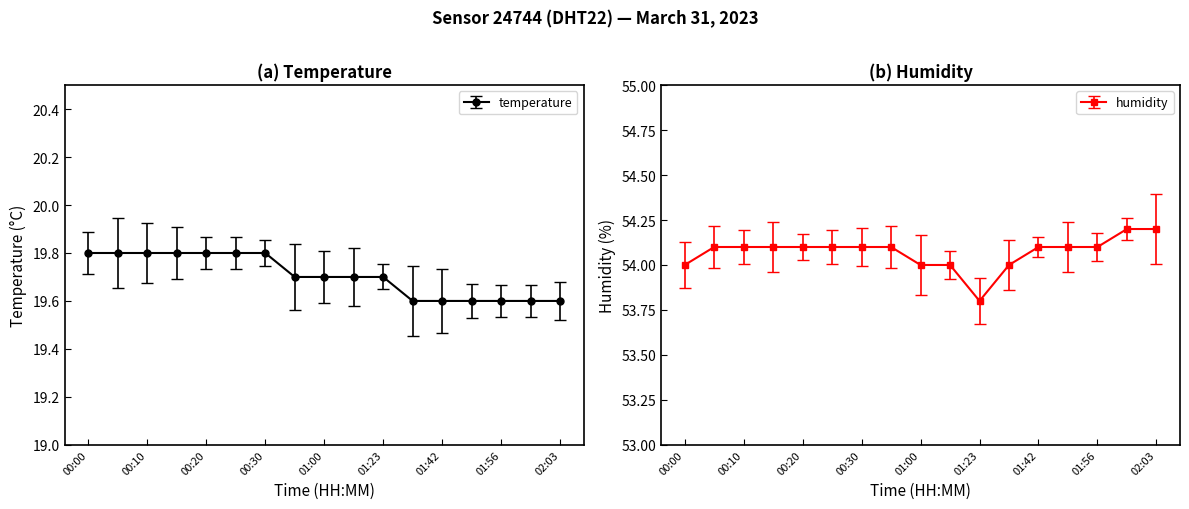

True or false: temperature and humidity intersect in this chart.

False